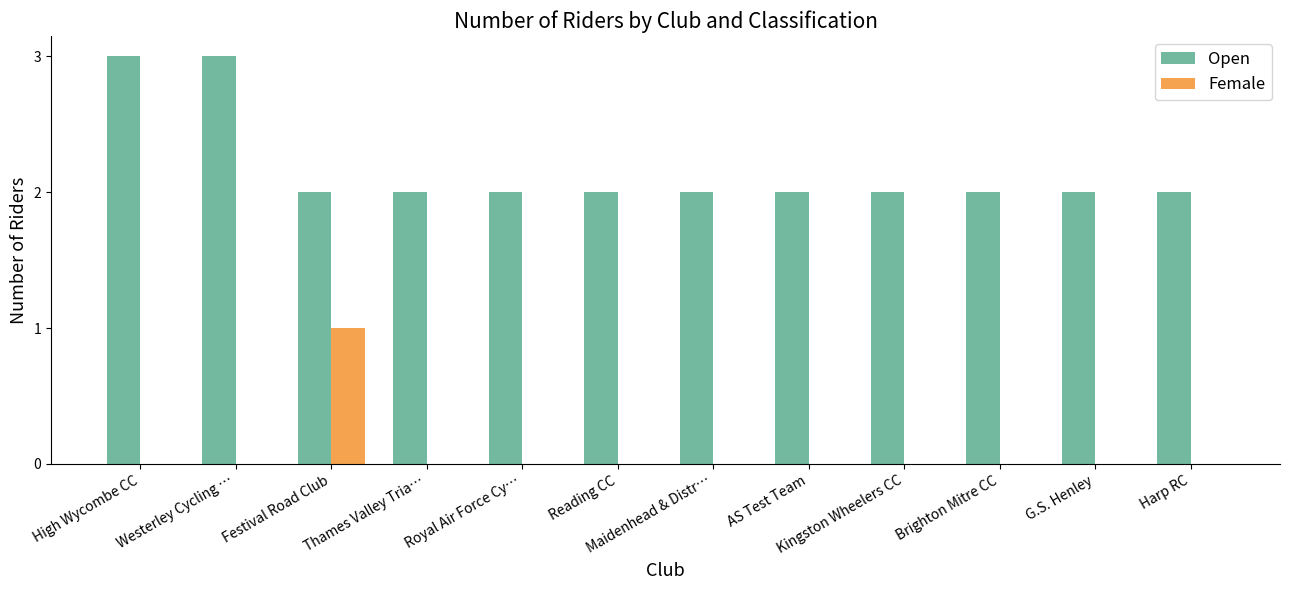

Between Festival Road Club and G.S. Henley, which series saw the biggest shift?

Female